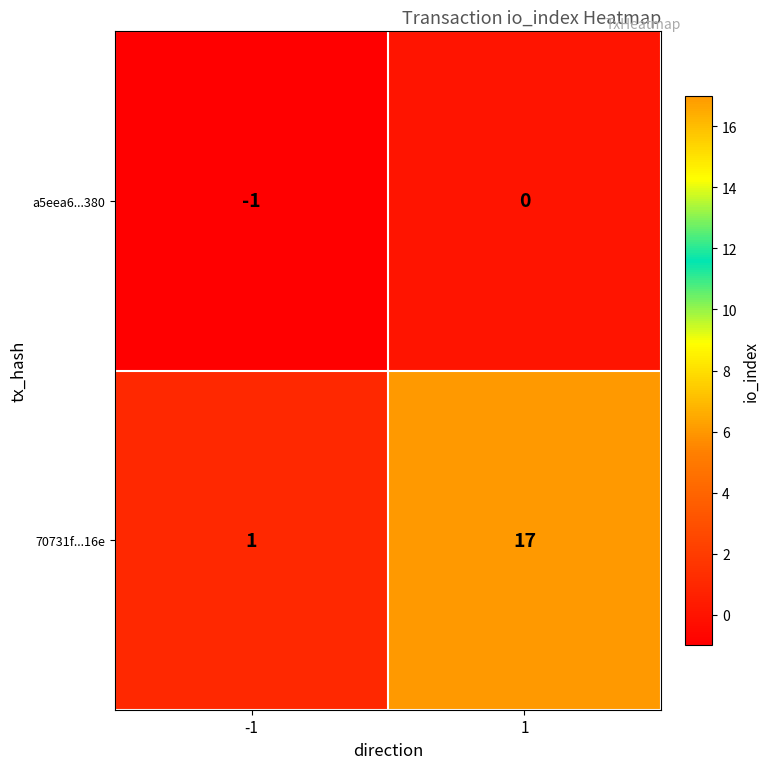

What is the sum of the 70731f...16e values at 1 and -1?

18